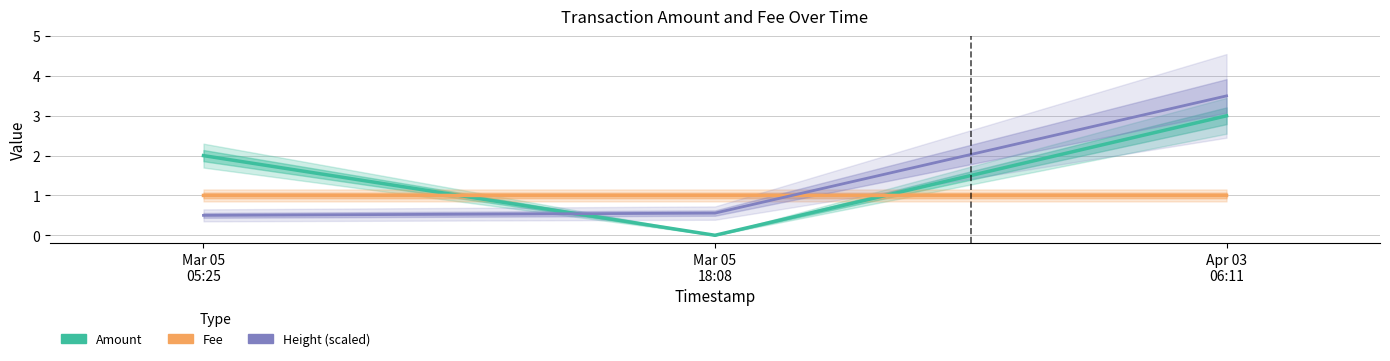

At Mar 05
18:08, list the series in order from largest to smallest.

Fee, Height (scaled), Amount